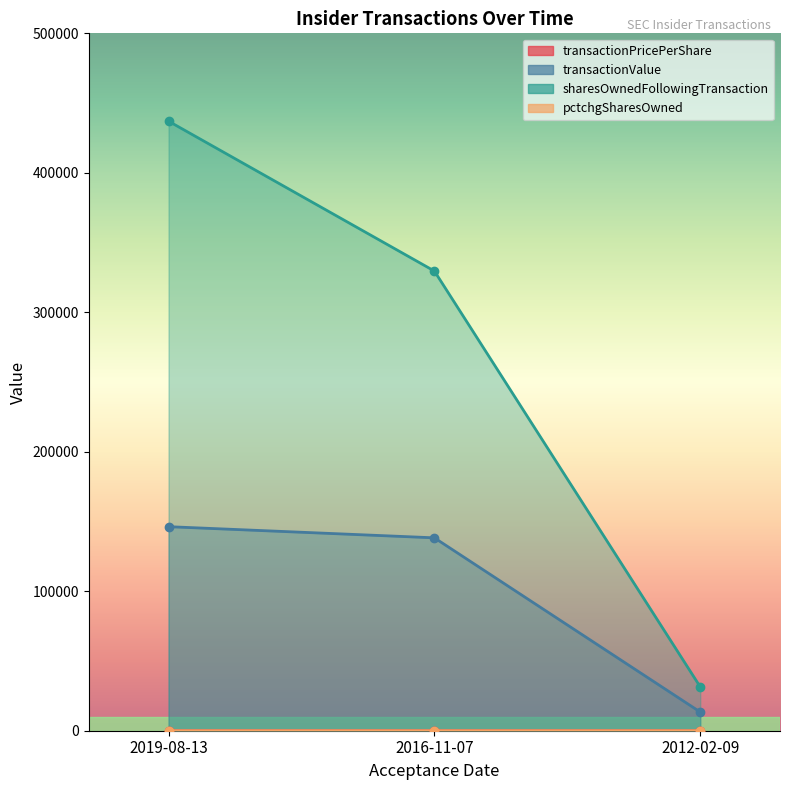

List the labels in order of pctchgSharesOwned value, smallest first.

2019-08-13, 2016-11-07, 2012-02-09